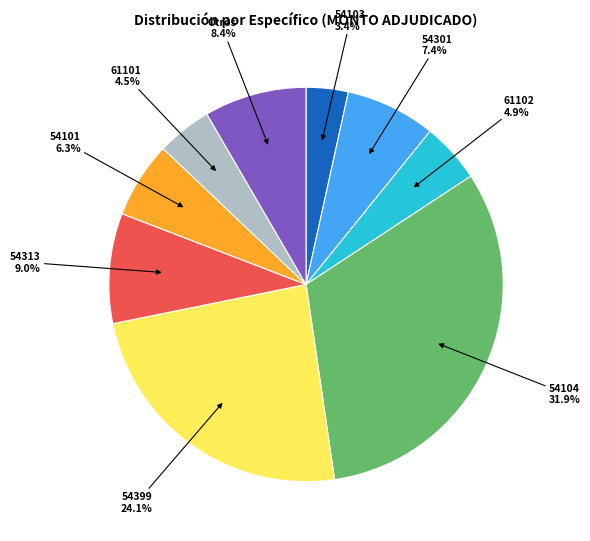

Is there any slice that represents more than half of the pie?

No